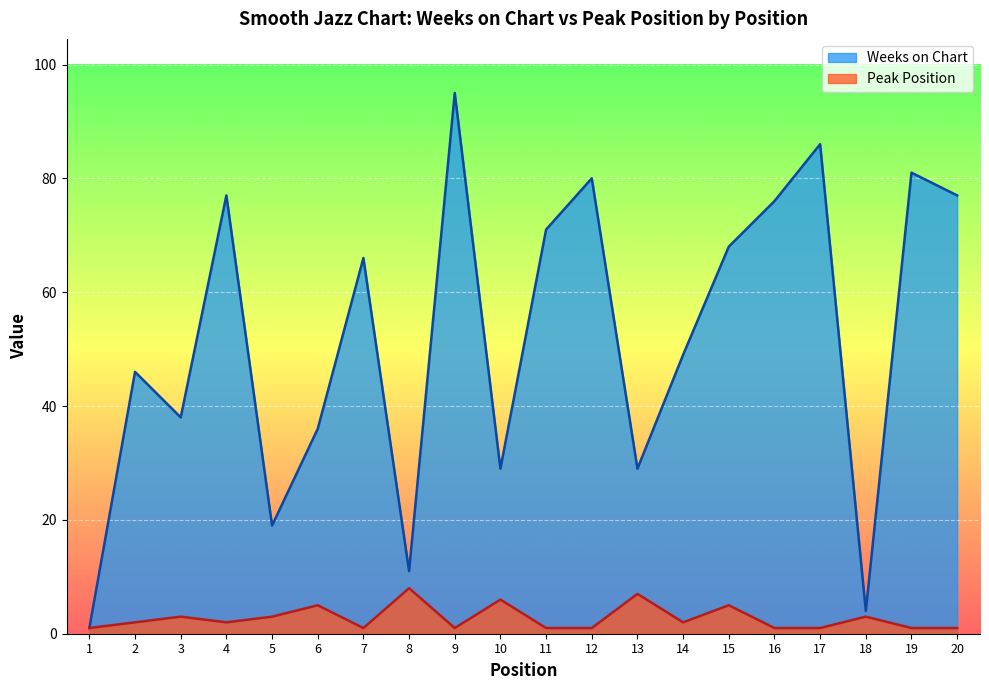

True or false: Peak Position and Weeks on Chart cross at least once.

False